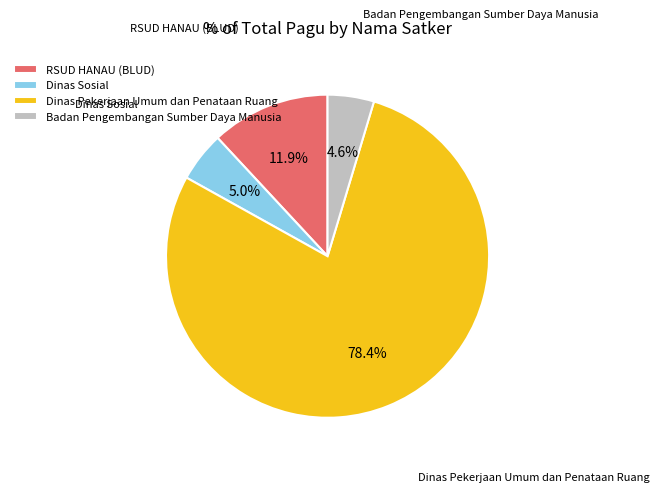

What is the largest slice in the pie chart?

Dinas Pekerjaan Umum dan Penataan Ruang